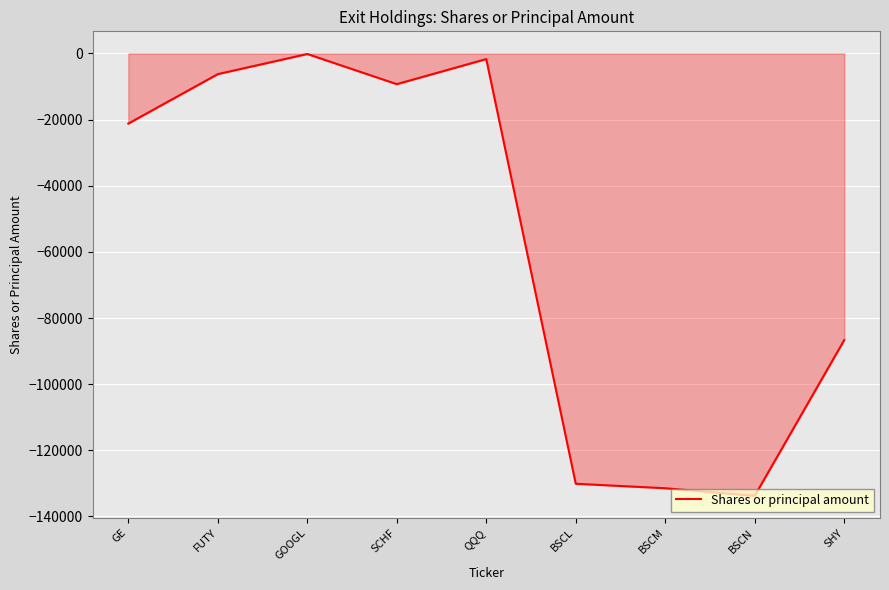

The chart shows a value of -4864 at GE. True or false?

False